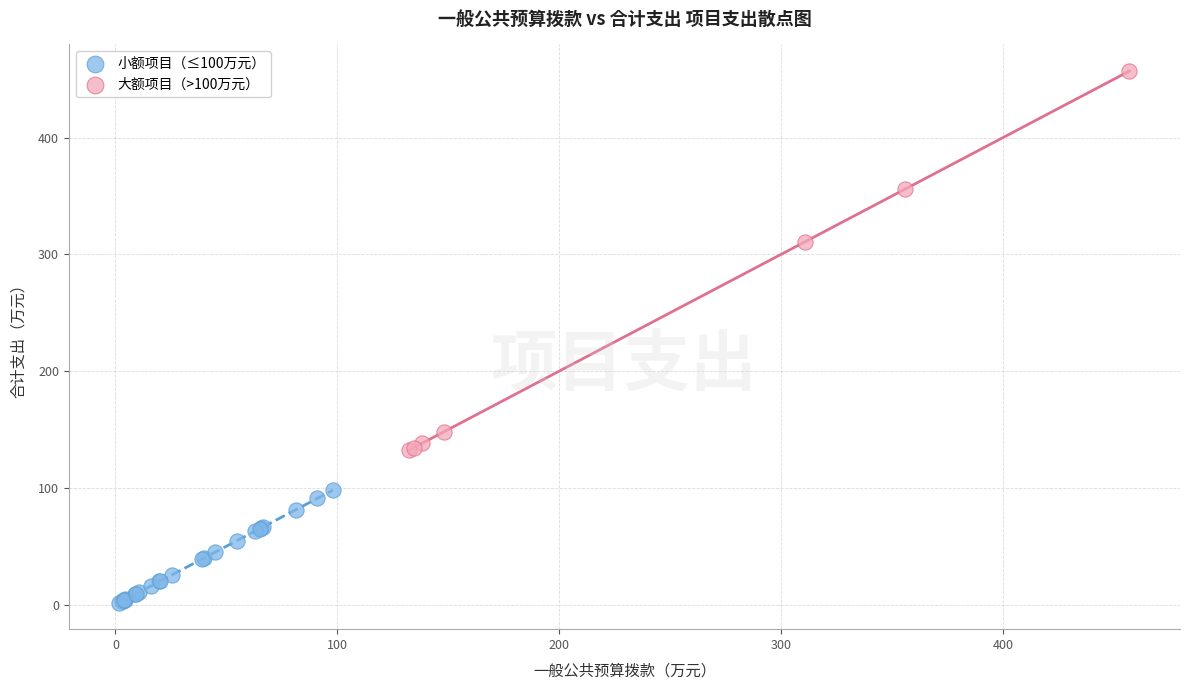

Which series has the largest Y range (max minus min)?

大额项目（>100万元）